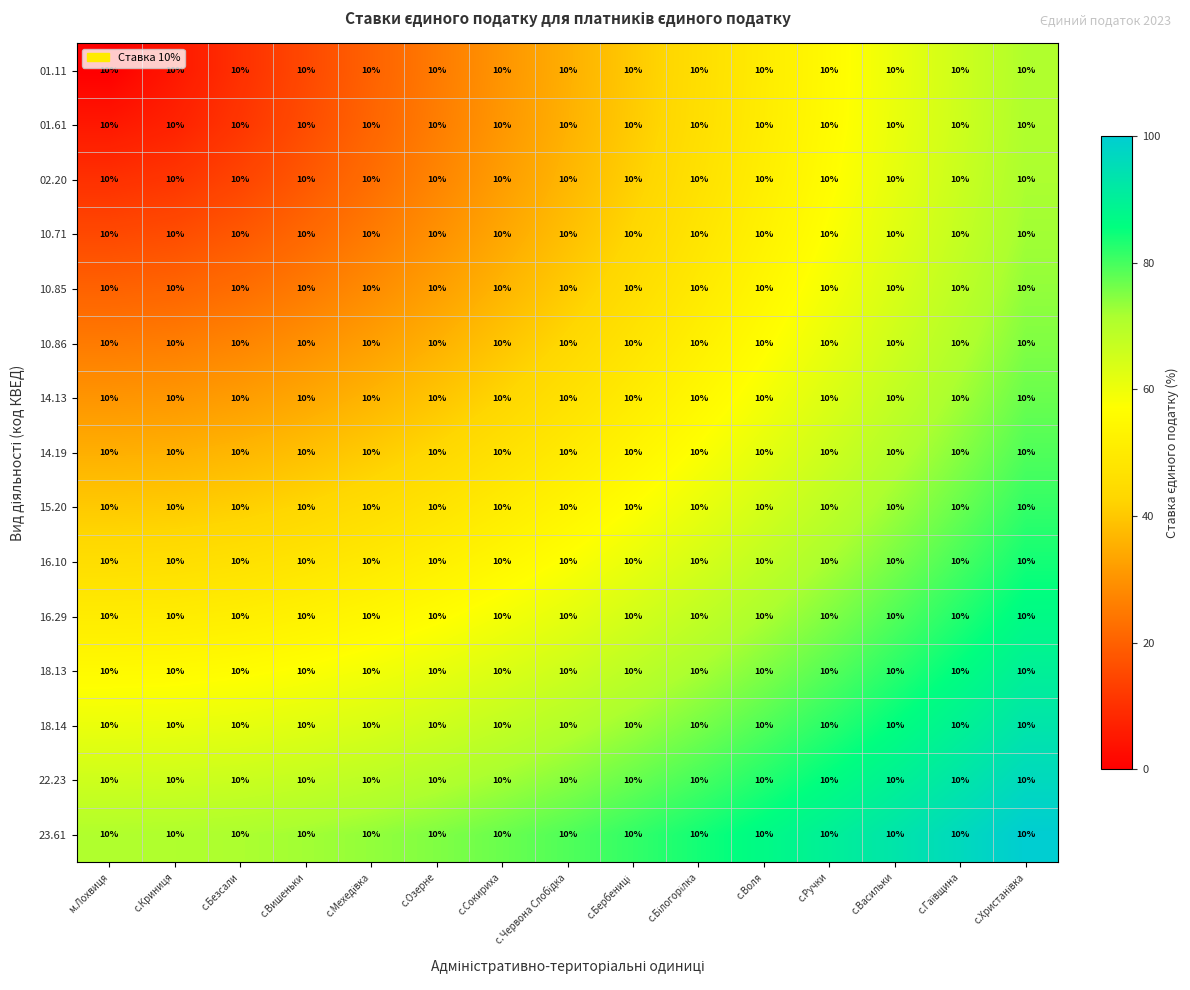

What is the maximum value for 02.20?

71.4